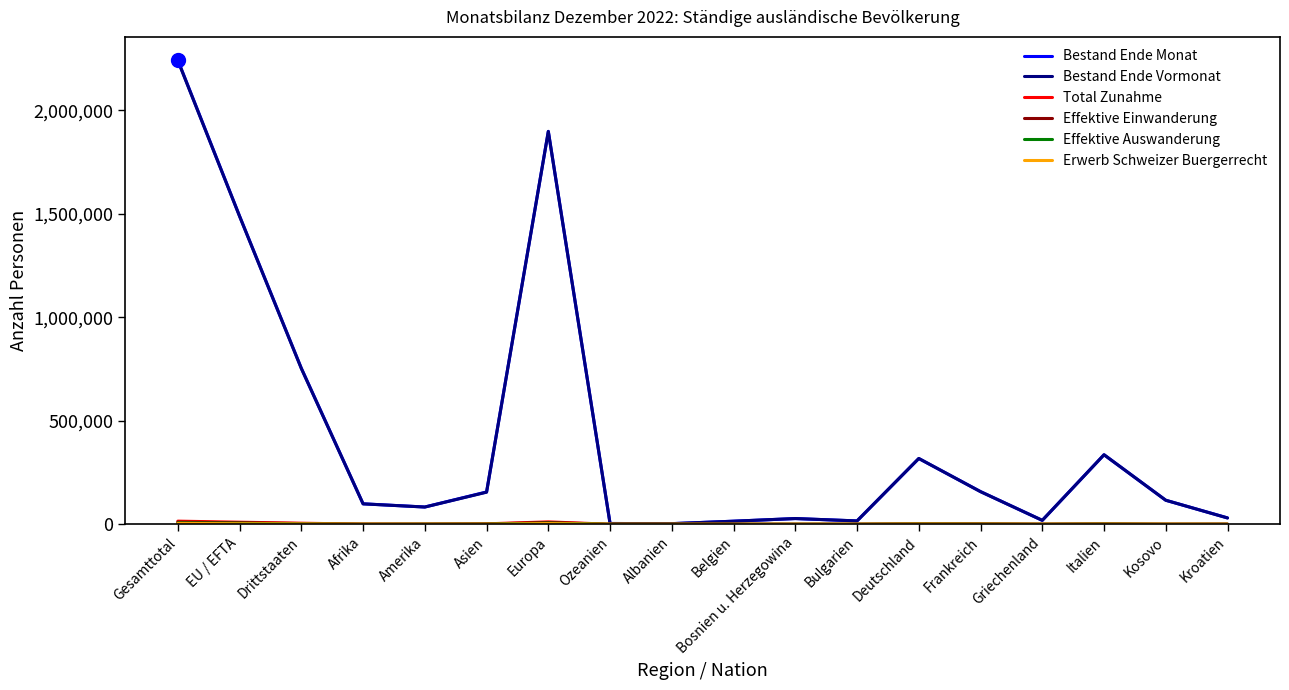

What is the sum of all Bestand Ende Vormonat values?

7753240